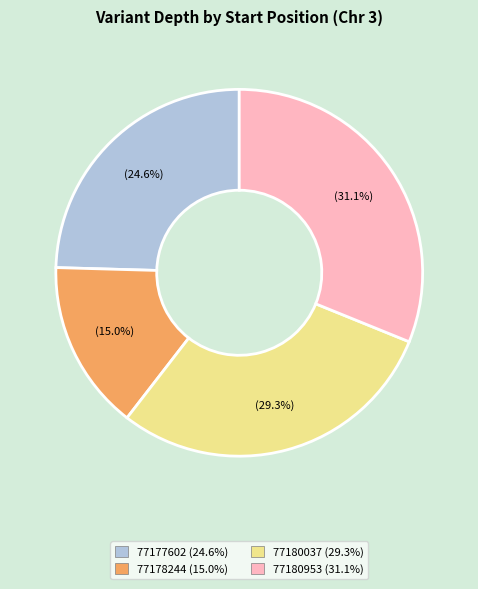

Does 77178244 account for over 50% of the chart?

No